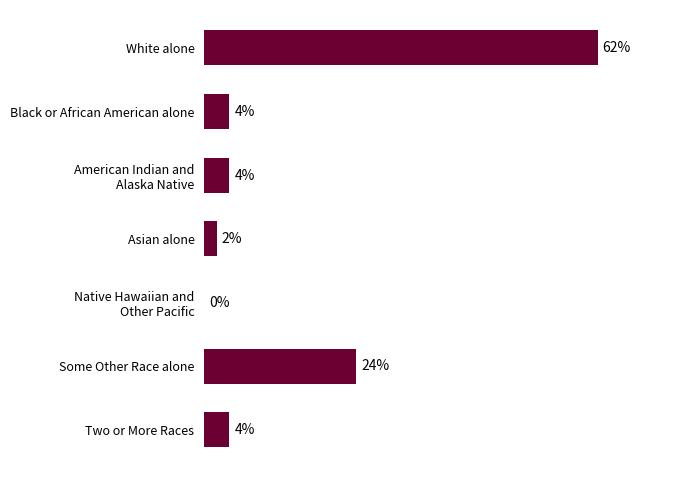

Which category has the highest value across all series?

White alone